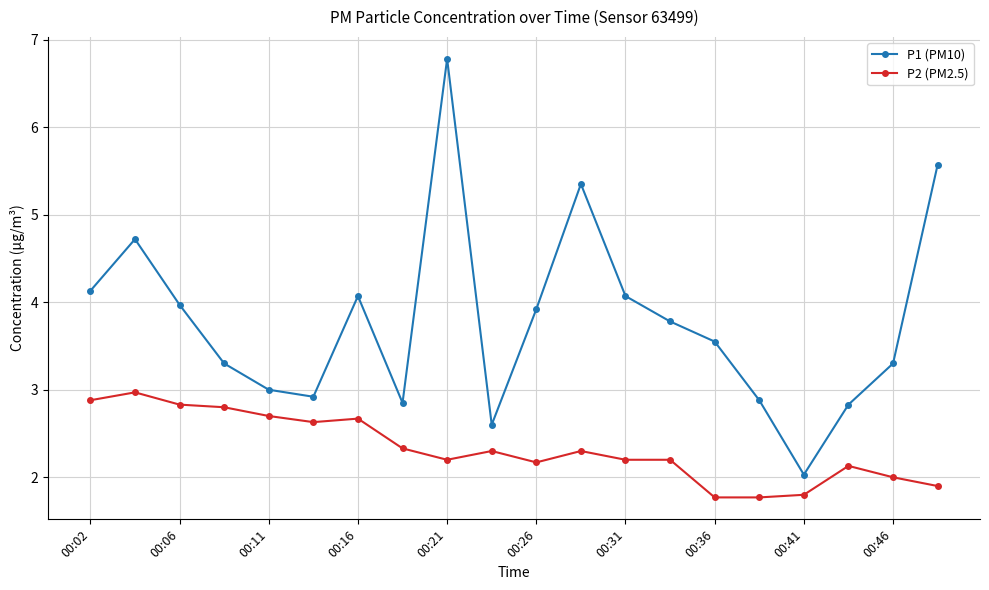

Which series has the largest total across all categories?

P1 (PM10)